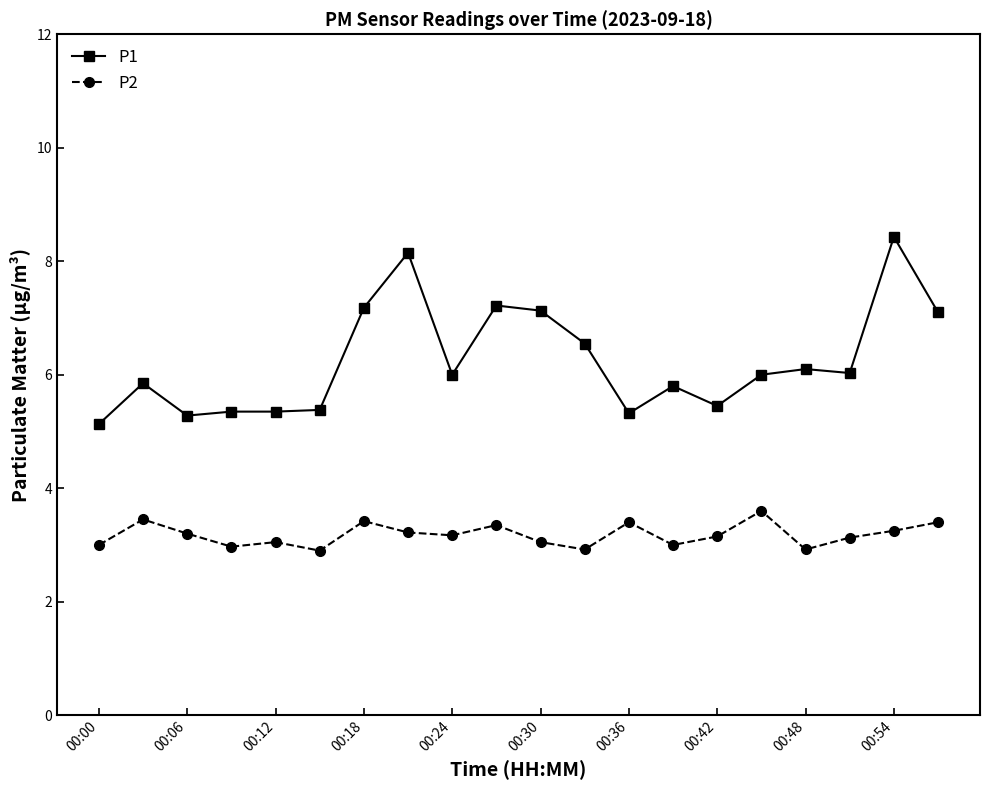

What is the lowest value of the P1 series?

5.1